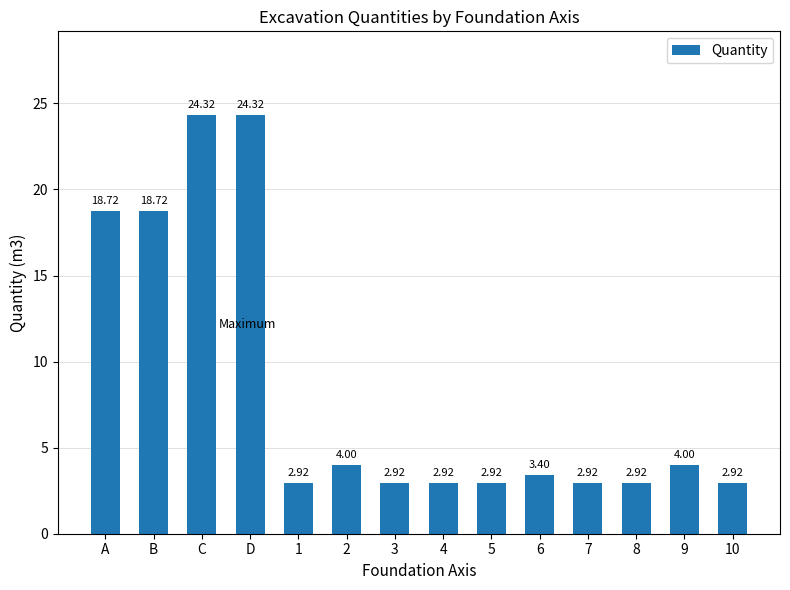

What is the average value?

8.4